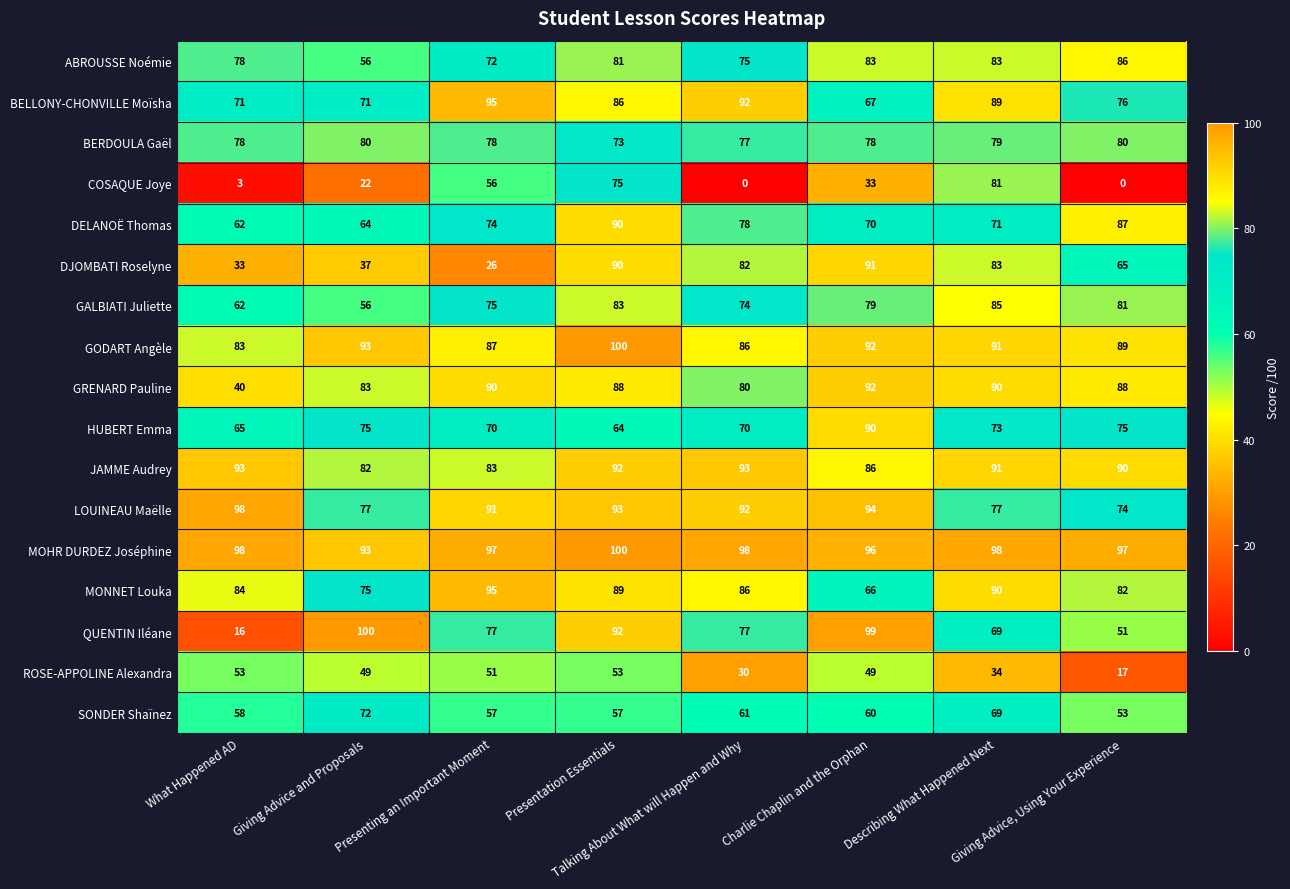

What is the total value across all series at Presentation Essentials?

1406